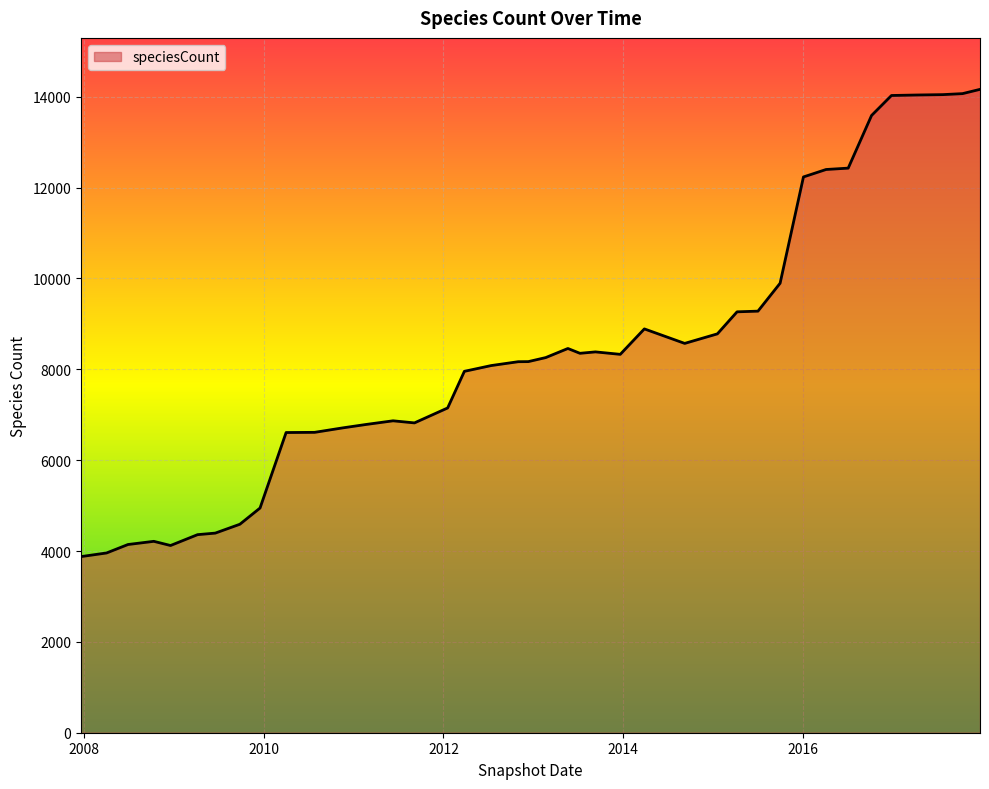

What is the greatest value displayed?

14162